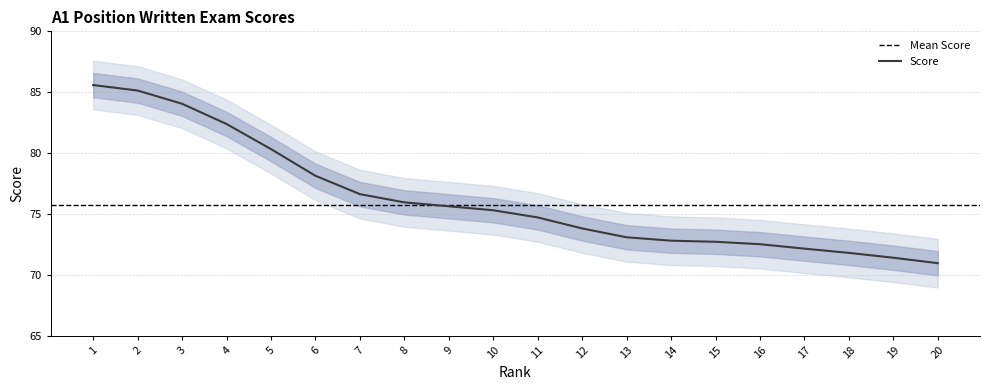

The Score series shows 73.1 at 13. True or false?

True